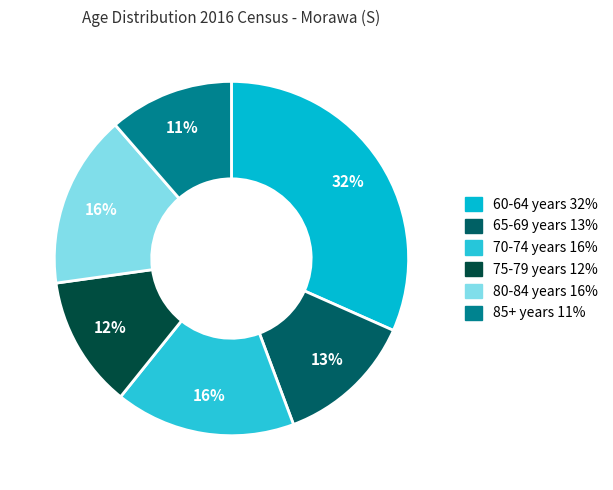

How many segments does this pie chart have?

6